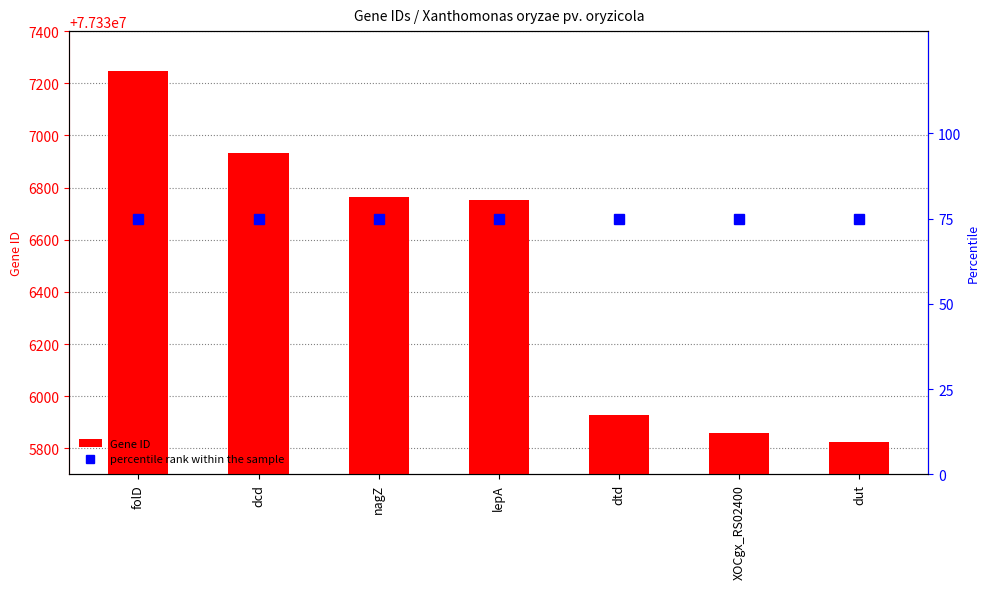

What is the value of the Gene ID bar at the 4th from the left?

77336752